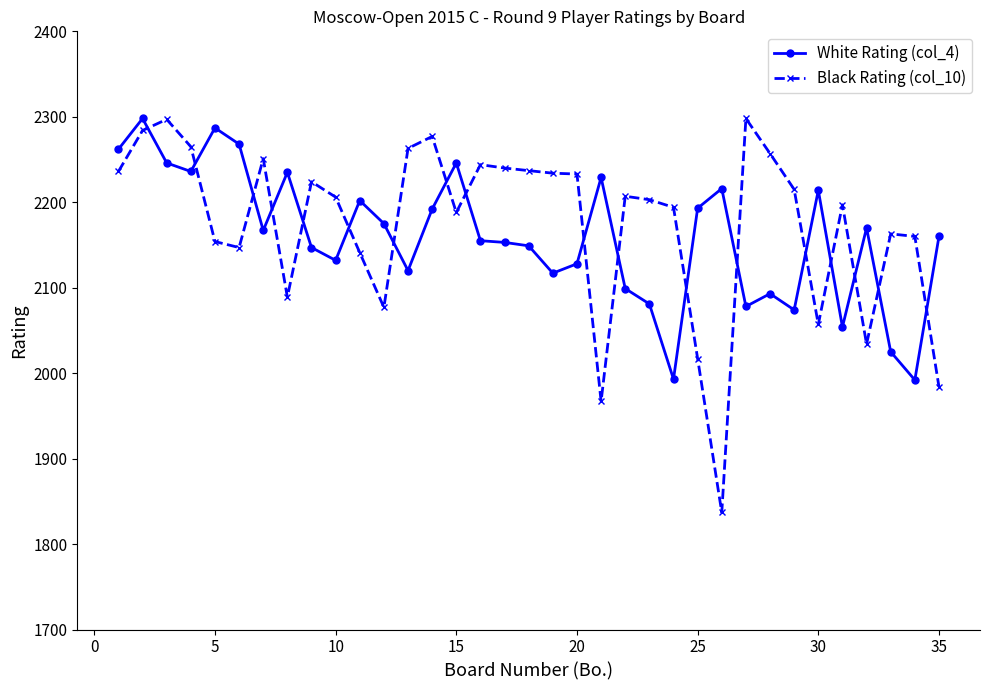

True or false: Black Rating (col_10) has more than 0 points higher than both neighbors.

True